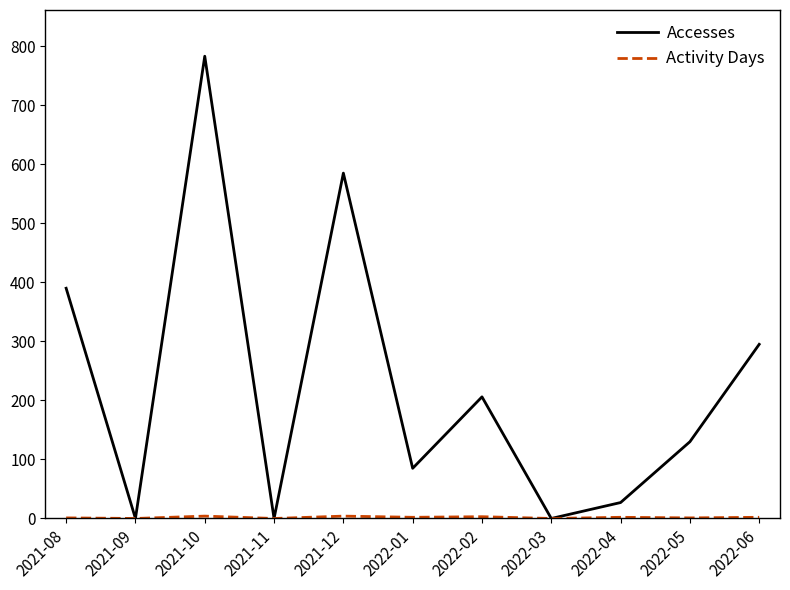

Which label corresponds to the largest value in the chart?

2021-10